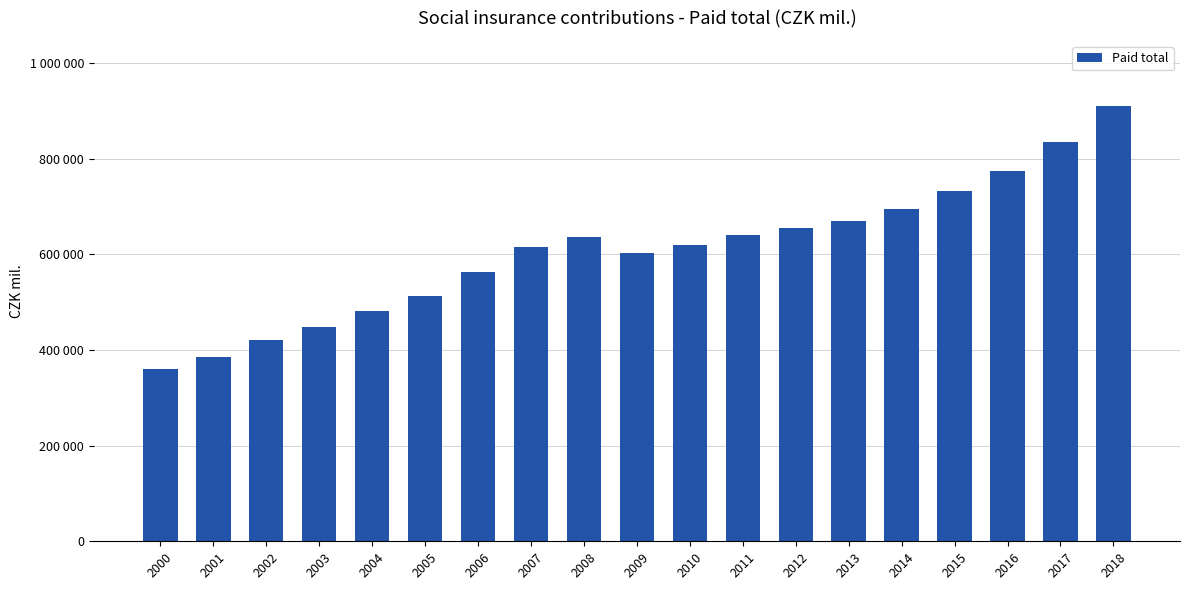

What is the difference between the maximum and minimum values?

549924